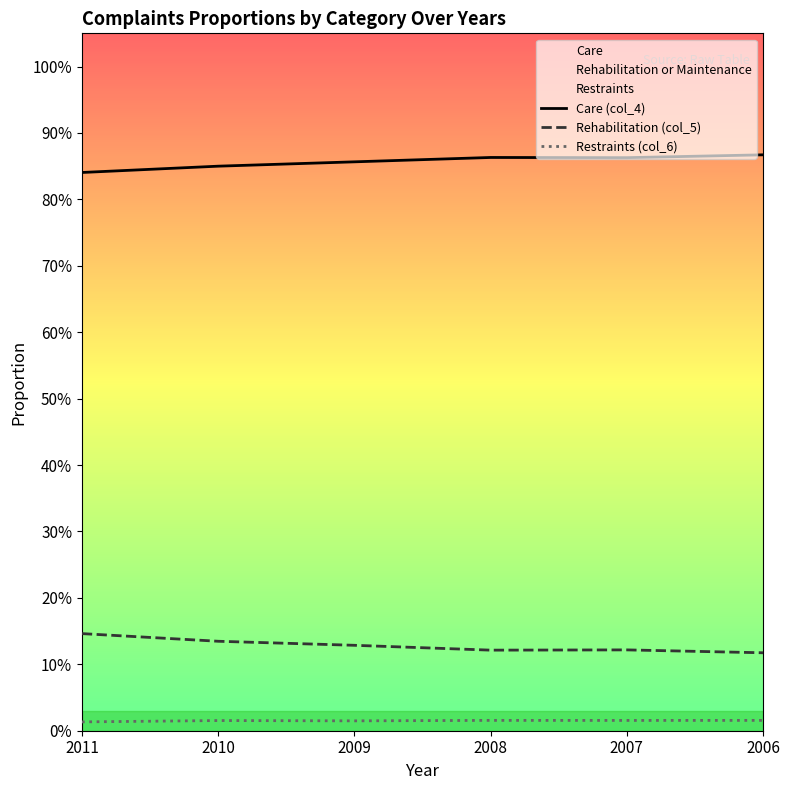

At how many categories does at least one series exceed 0?

6